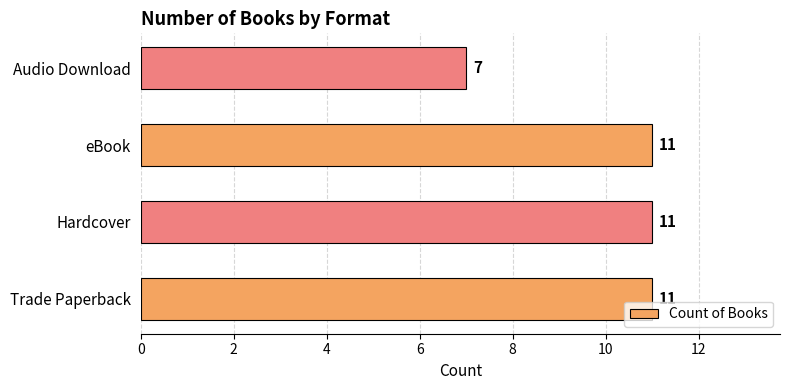

What is the greatest value displayed?

11